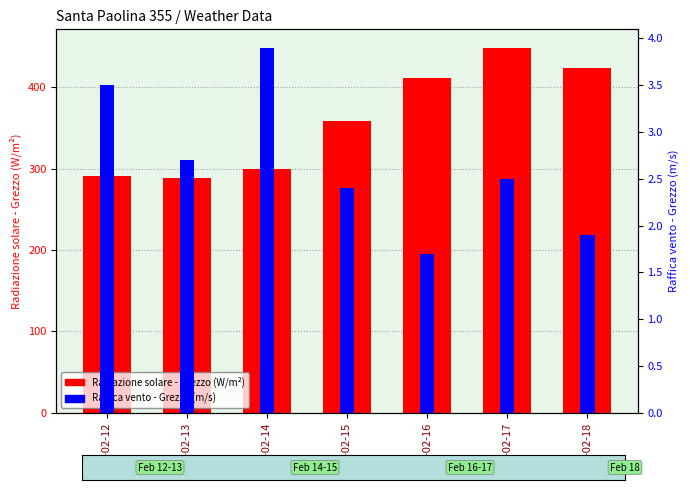

What is the spread (max minus min) of values at 2024-02-12?

287.1